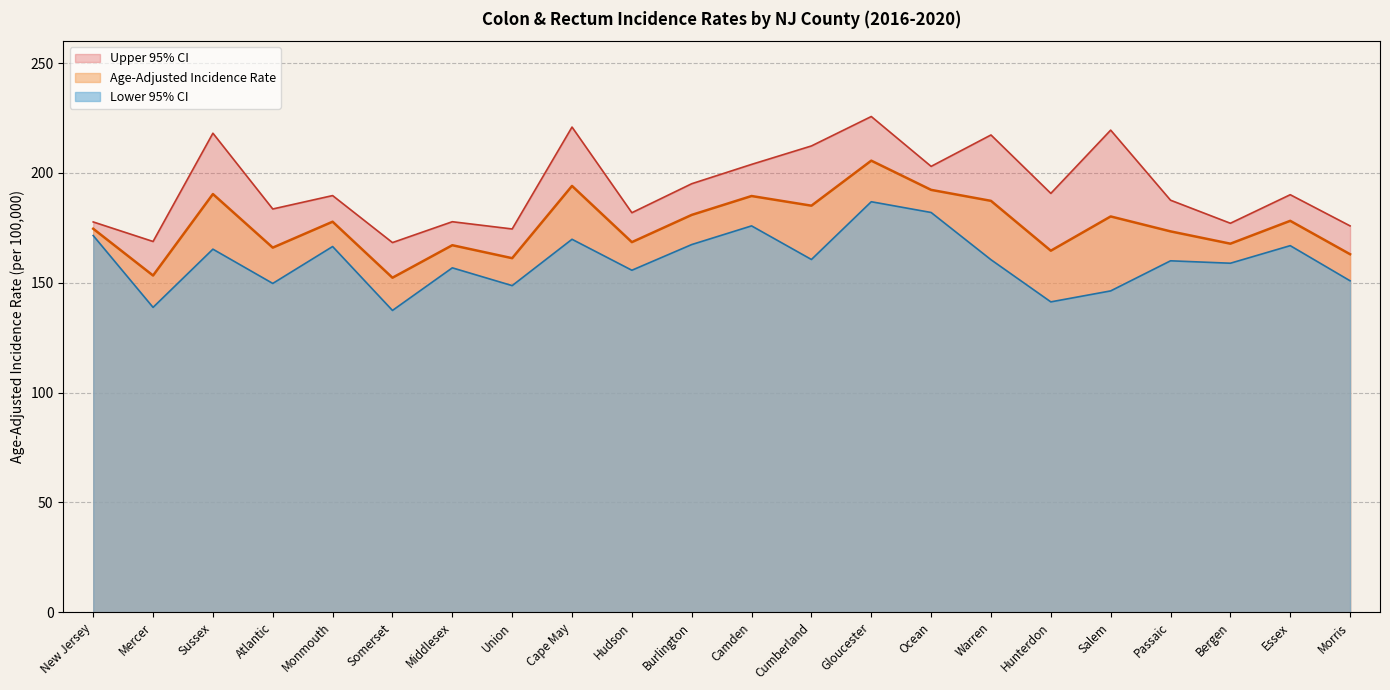

At which category is the sum across all series the highest?

Gloucester